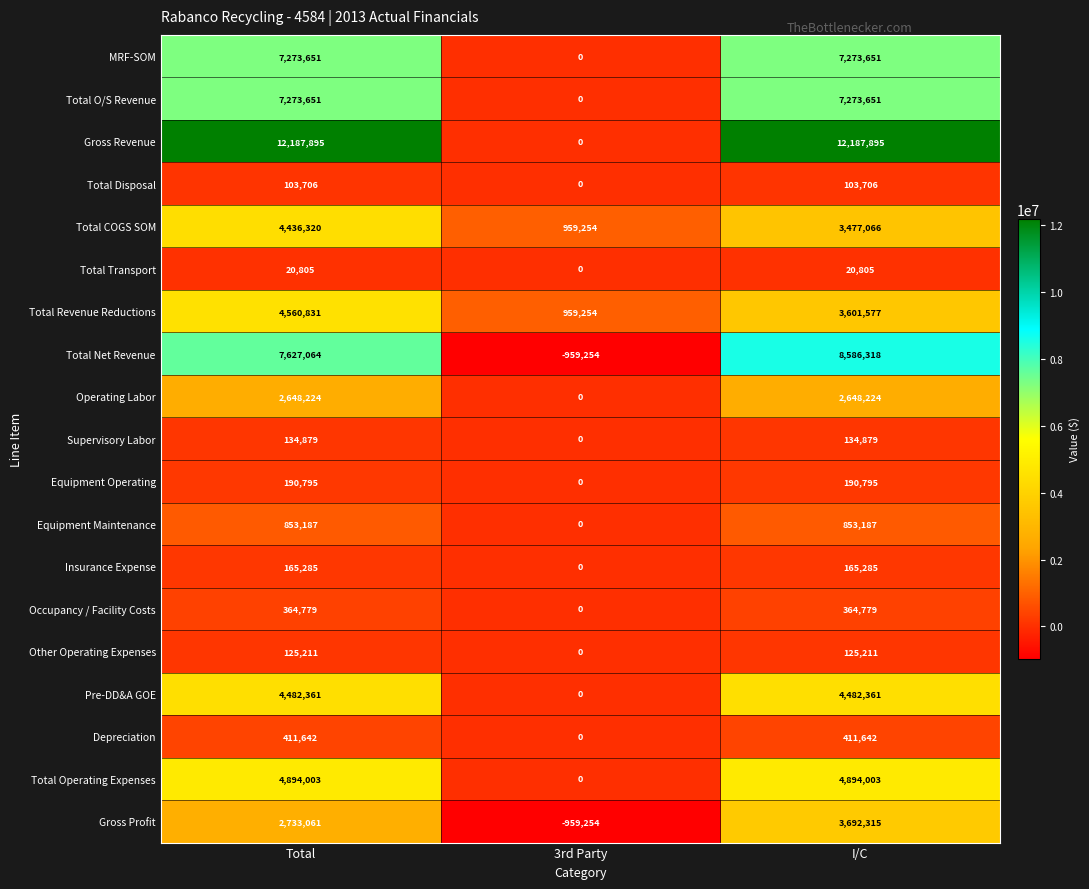

What is the difference between the highest and lowest values at Total?

12167090